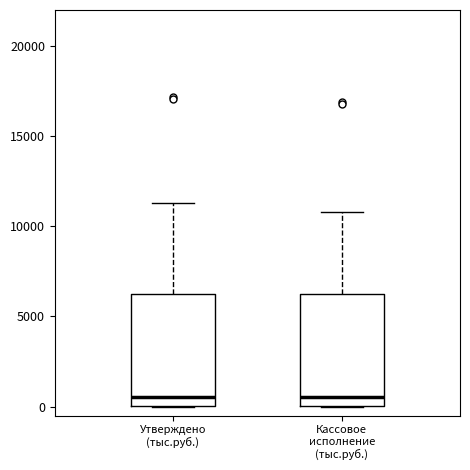

Reading left to right, transcribe this box plot: for each box, give where its median line is, the range the box spans, and where its two whiskers end, as read against the y-axis. The values are not printed on the chart, so give them approximately, as read against the axis.

Утверждено (тыс.руб.): median 500, box 0 to 6500, whiskers 0 to 11500
Кассовое исполнение (тыс.руб.): median 500, box 0 to 6500, whiskers 0 to 11000